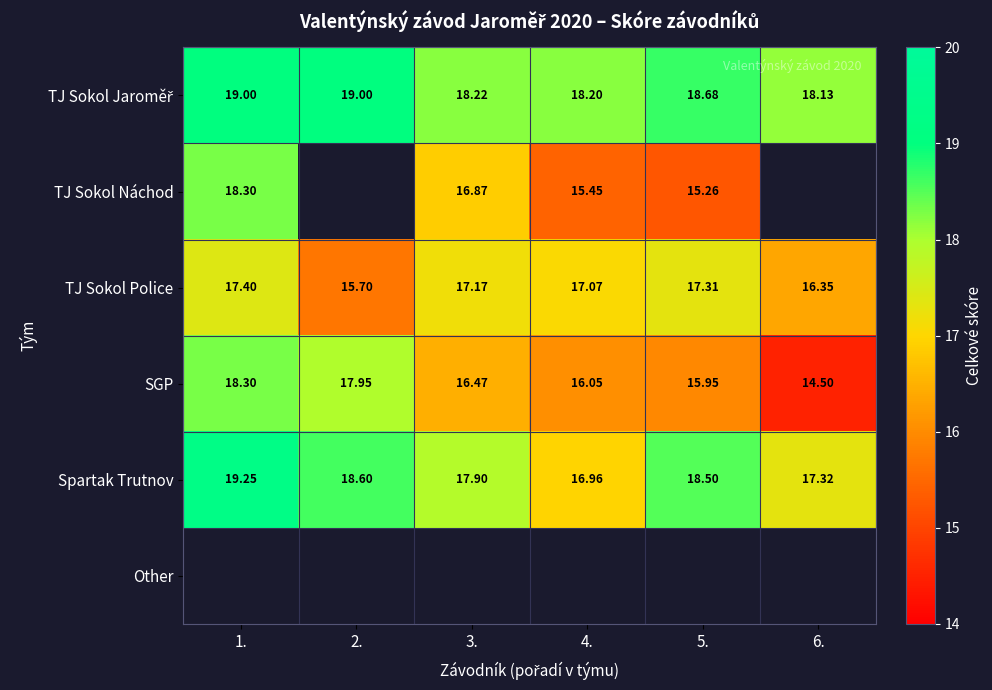

What is the minimum value shown in the chart?

14.5